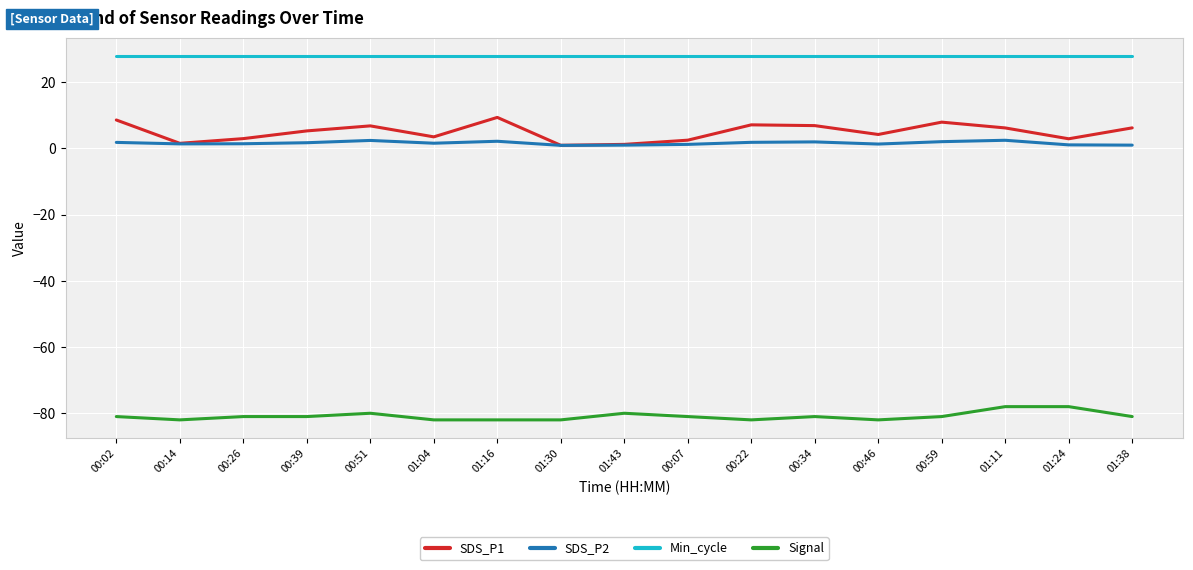

What position from the right is 00:07?

8